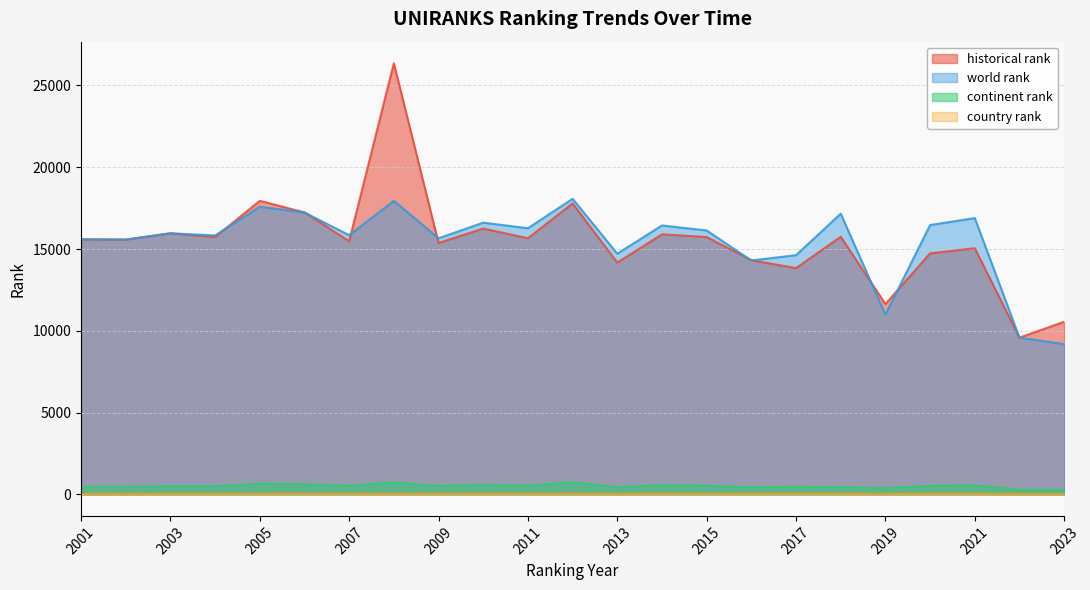

True or false: continent rank and country rank intersect in this chart.

False